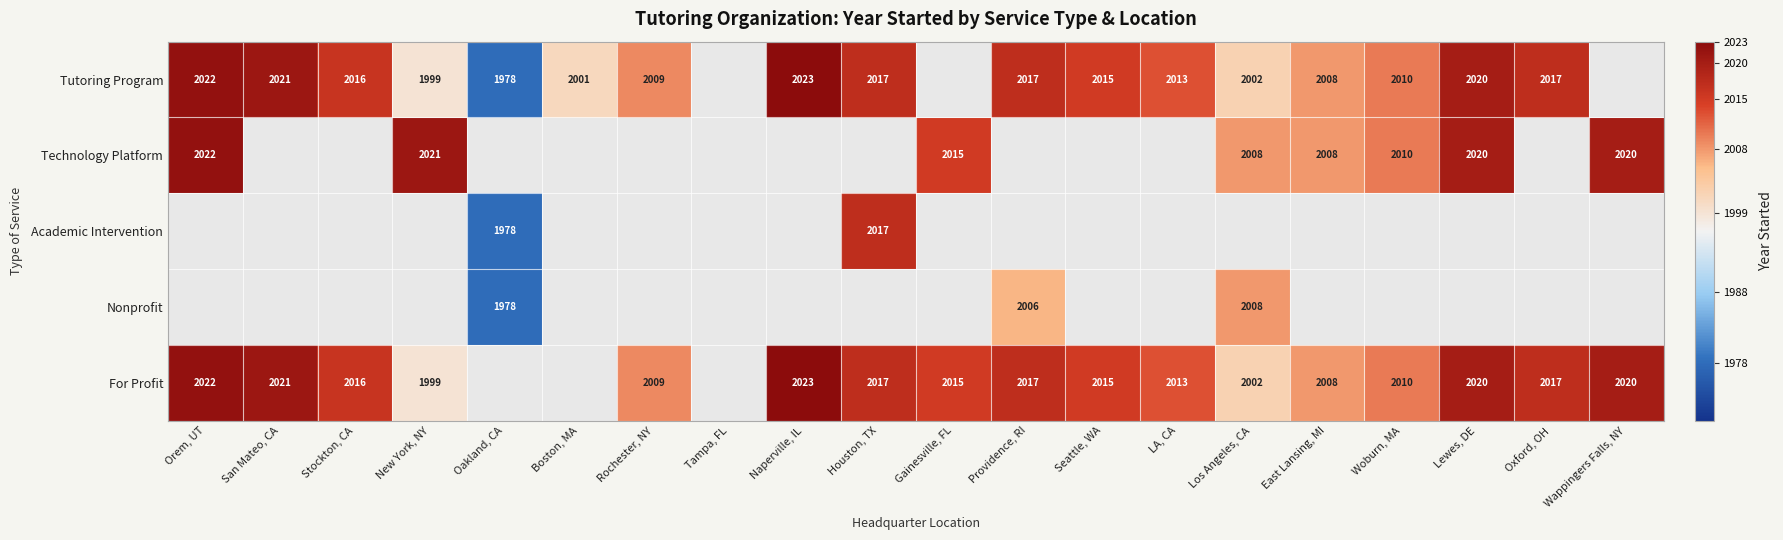

At which category does the chart reach its peak across all series?

Naperville, IL